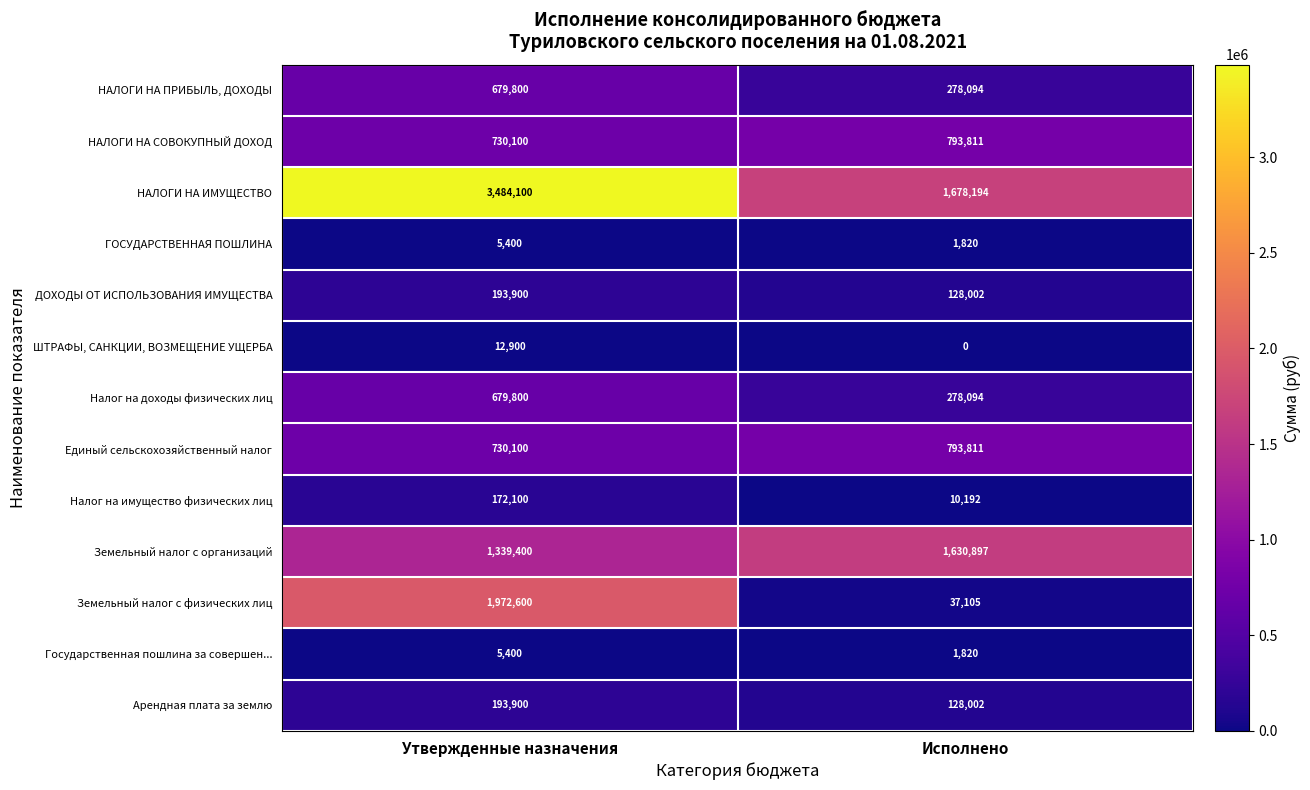

Reading right to left, list all the values displayed in this chart.

НАЛОГИ НА ПРИБЫЛЬ, ДОХОДЫ: 278094	679800
НАЛОГИ НА СОВОКУПНЫЙ ДОХОД: 793811	730100
НАЛОГИ НА ИМУЩЕСТВО: 1678194	3484100
ГОСУДАРСТВЕННАЯ ПОШЛИНА: 1820	5400
ДОХОДЫ ОТ ИСПОЛЬЗОВАНИЯ ИМУЩЕСТВА: 128002	193900
ШТРАФЫ, САНКЦИИ, ВОЗМЕЩЕНИЕ УЩЕРБА: 0	12900
Налог на доходы физических лиц: 278094	679800
Единый сельскохозяйственный налог: 793811	730100
Налог на имущество физических лиц: 10192	172100
Земельный налог с организаций: 1630897	1339400
Земельный налог с физических лиц: 37105	1972600
Государственная пошлина за совершен...: 1820	5400
Арендная плата за землю: 128002	193900